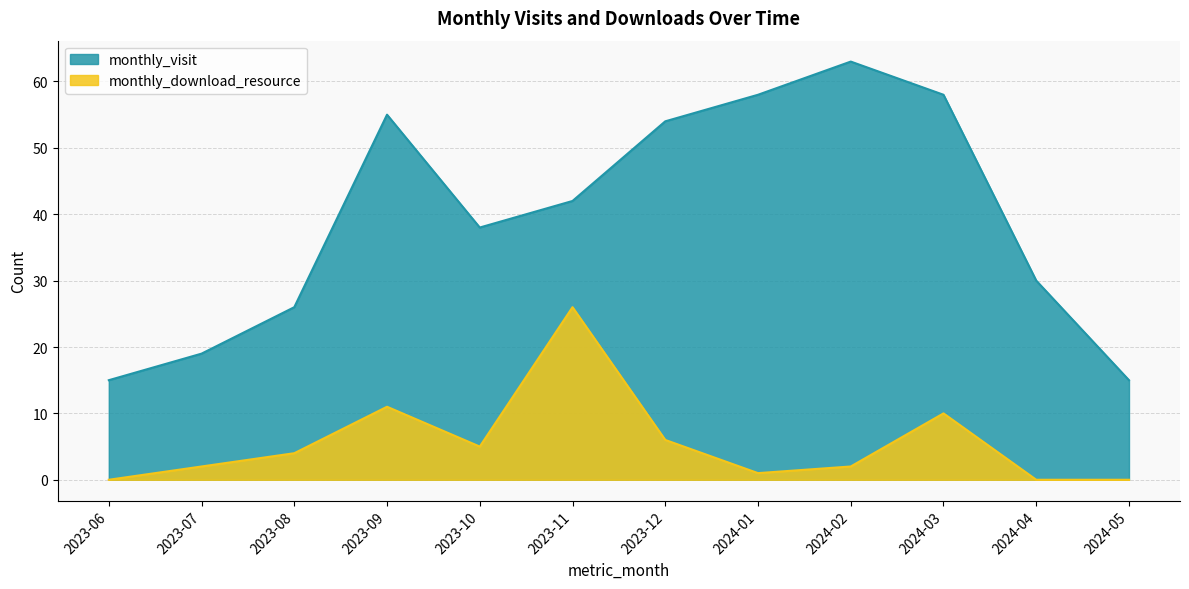

Which series changed the most between 2023-12 and 2024-01?

monthly_download_resource